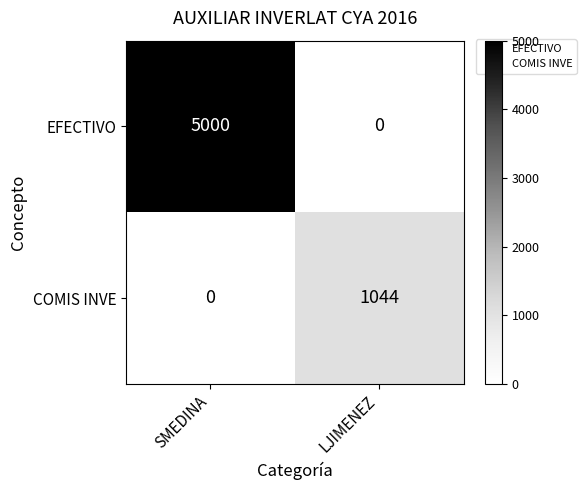

Rank the series by their average value, from highest to lowest.

EFECTIVO, COMIS INVE